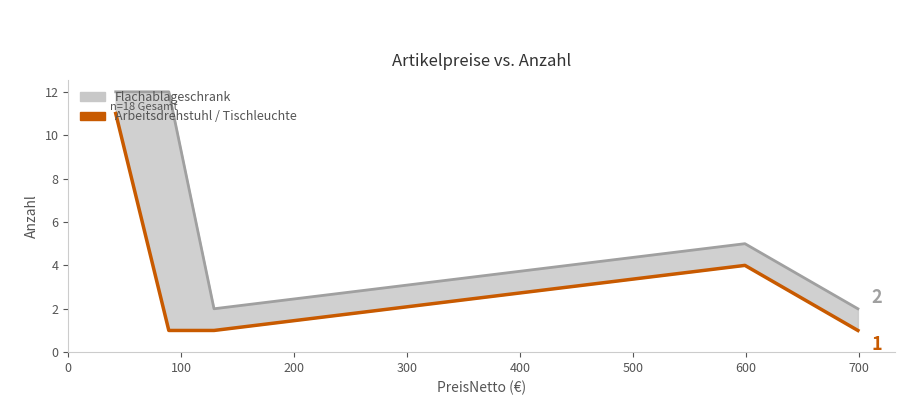

Reading right to left, transcribe all the data shown in this chart.

Flachablageschrank (upper): 2	5	2	12	12
Arbeitsdrehstuhl / Tischleuchte: 1	4	1	1	11